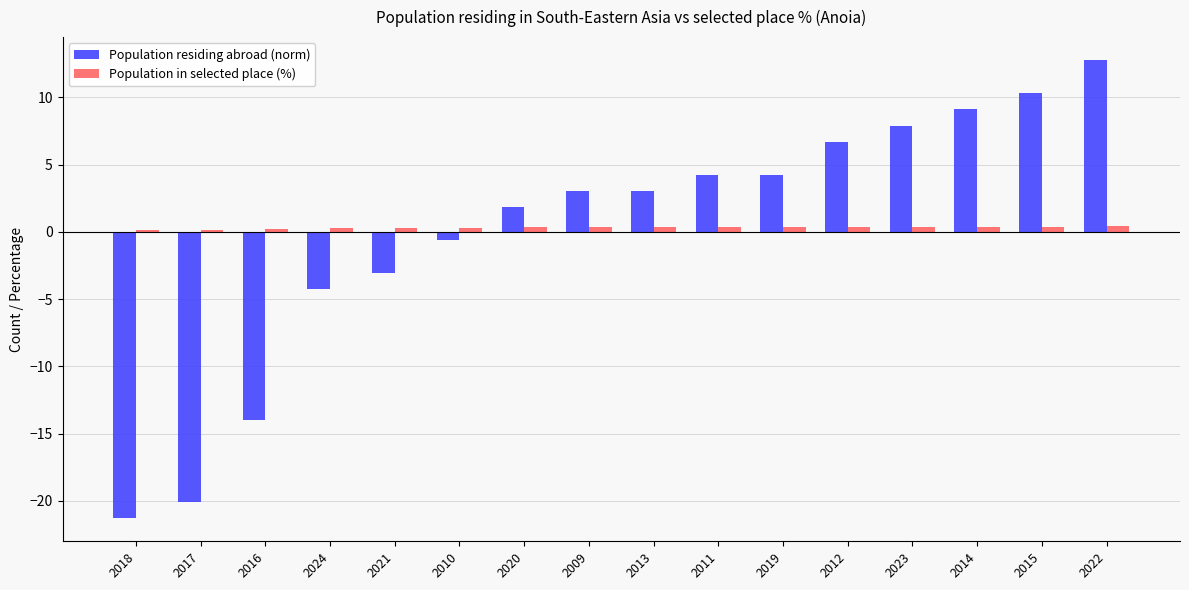

What are all the series names shown in the legend?

Population residing abroad (norm), Population in selected place (%)